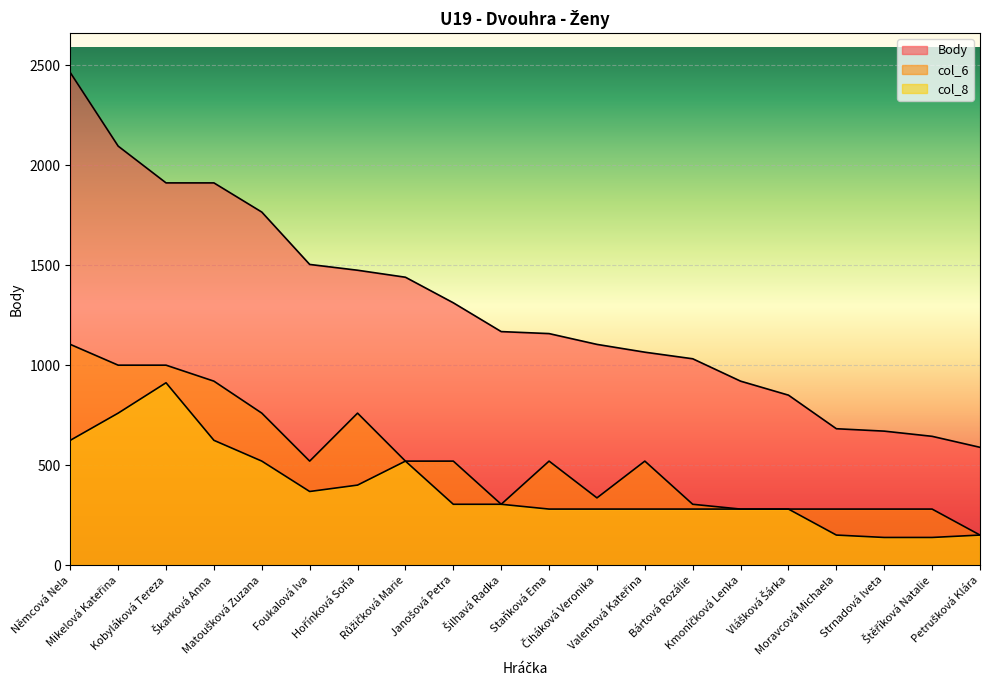

Which category has the lowest value across all series?

Strnadová Iveta